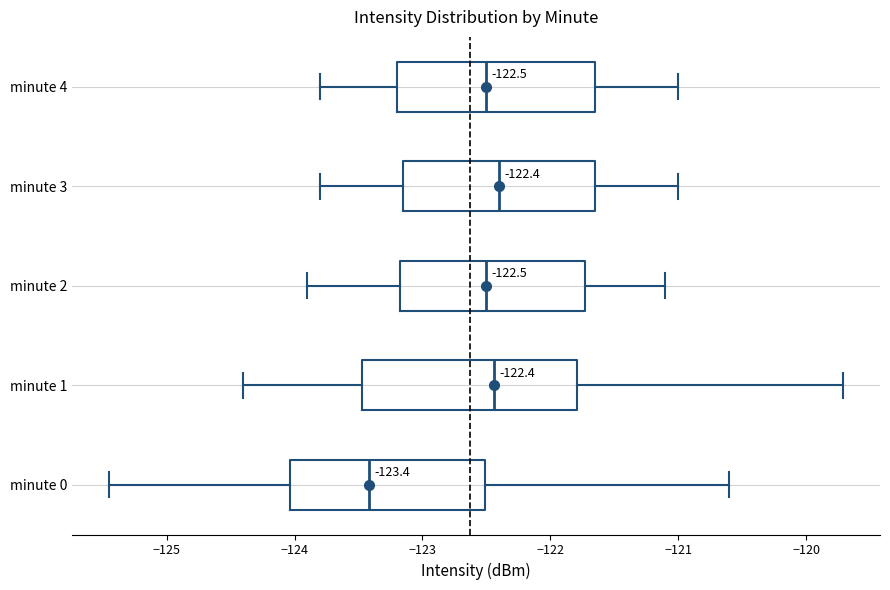

Comparing the boxes themselves (not the whiskers), which one is the widest?

minute 1